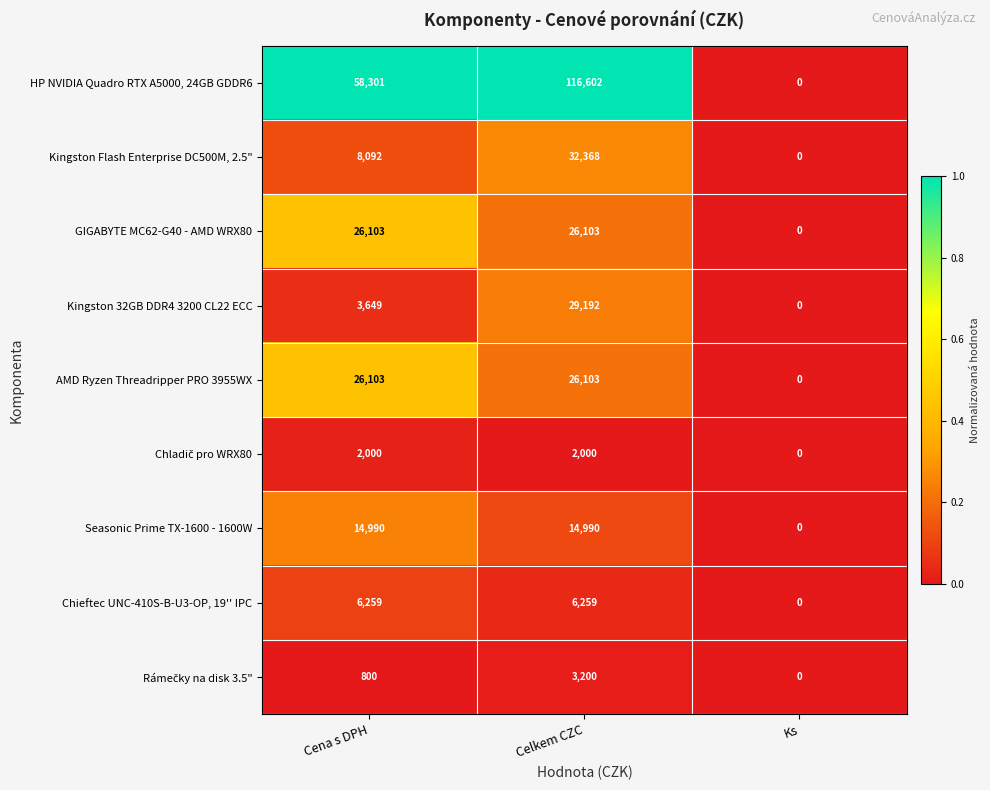

What is the spread (max minus min) of values at Celkem CZC?

114602